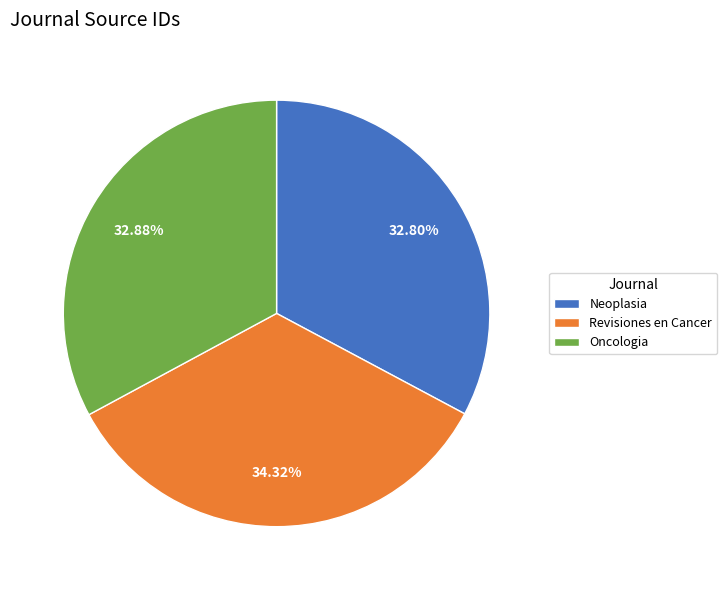

What percentage is NOT represented by Revisiones en Cancer?

65.7%